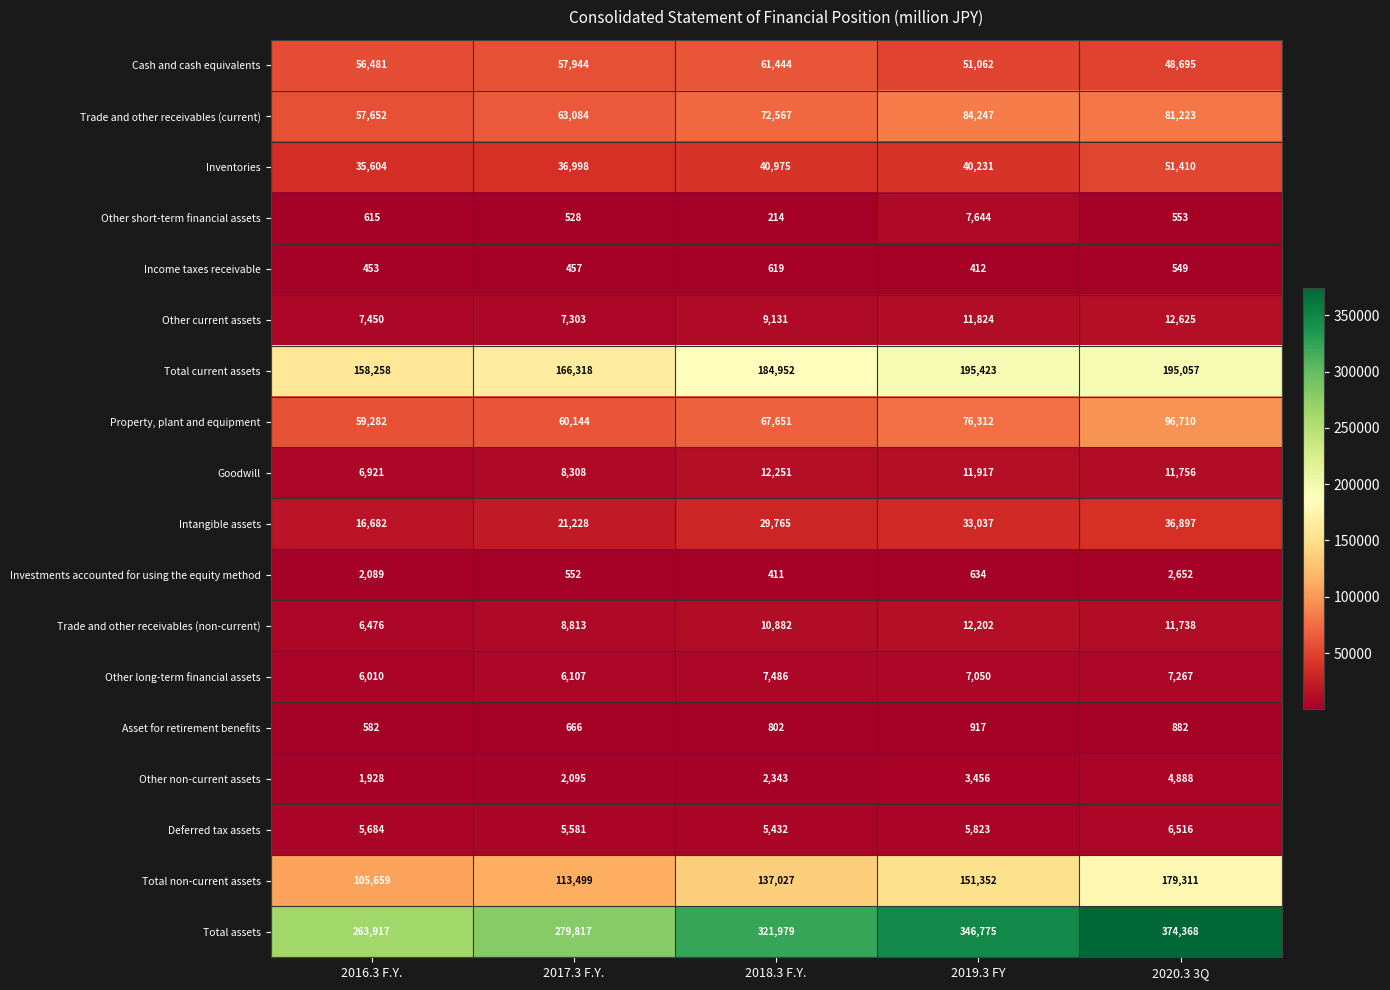

What is the average value of the Income taxes receivable series?

498